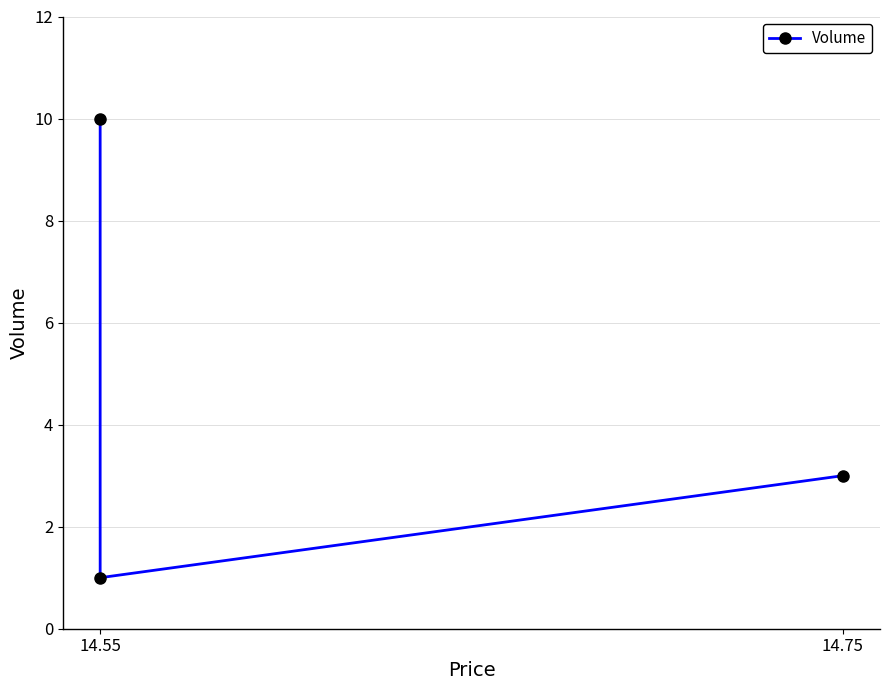

How many values are between 1 and 10?

3